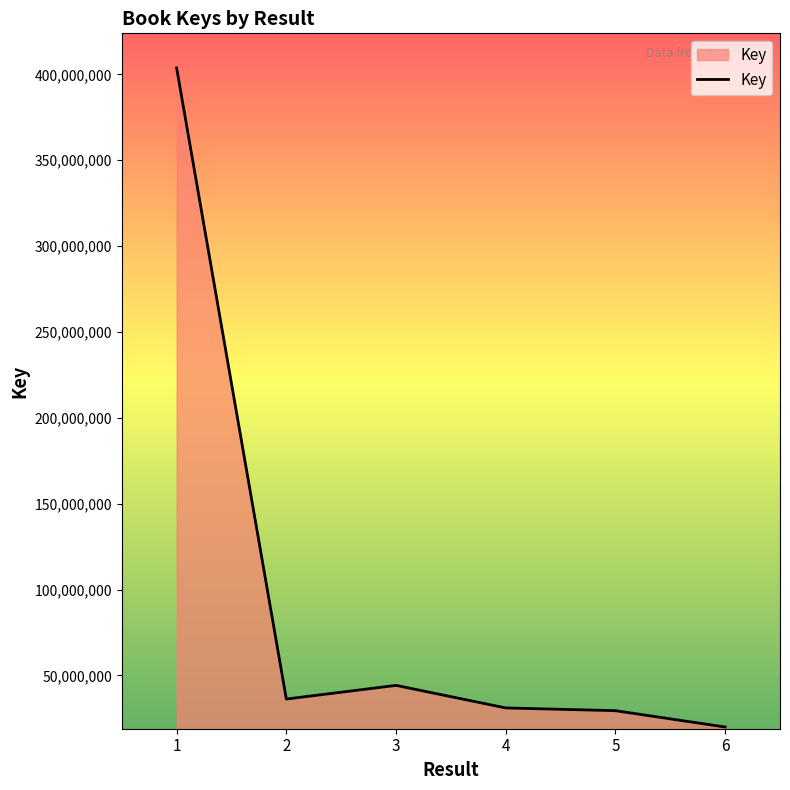

What is the greatest value displayed?

403687606